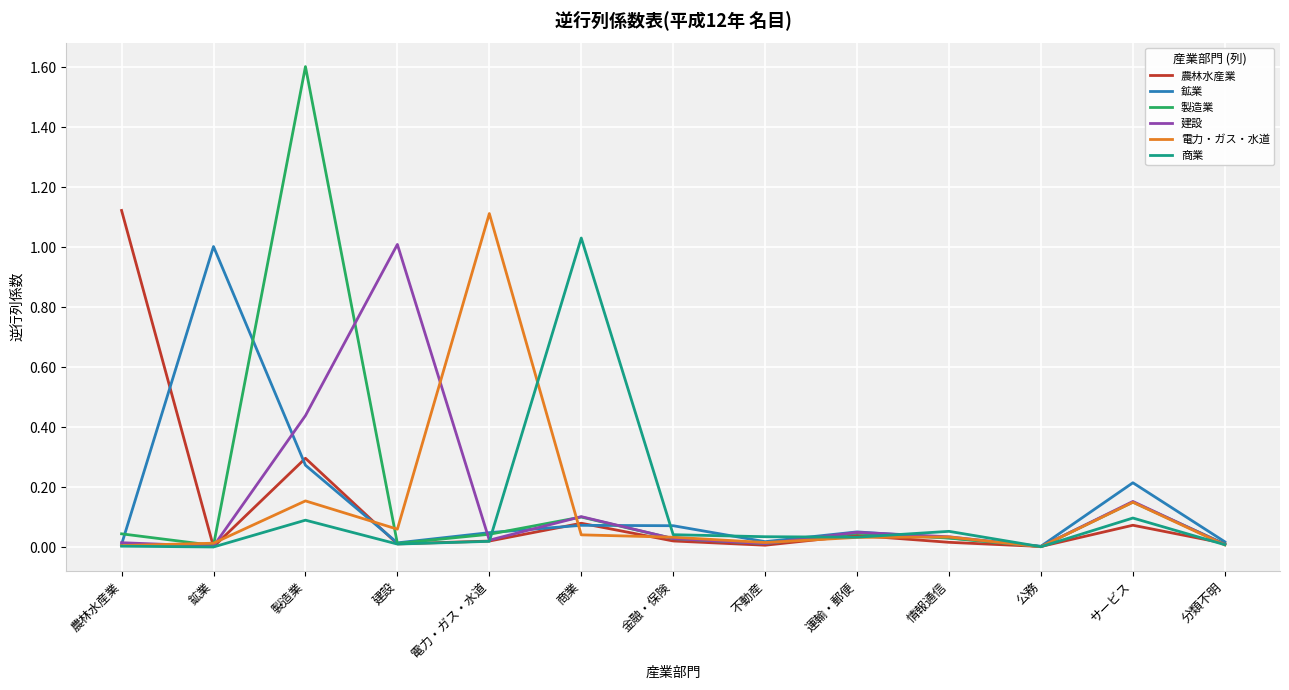

Is it true that 電力・ガス・水道 equals 0.0 at 公務?

True